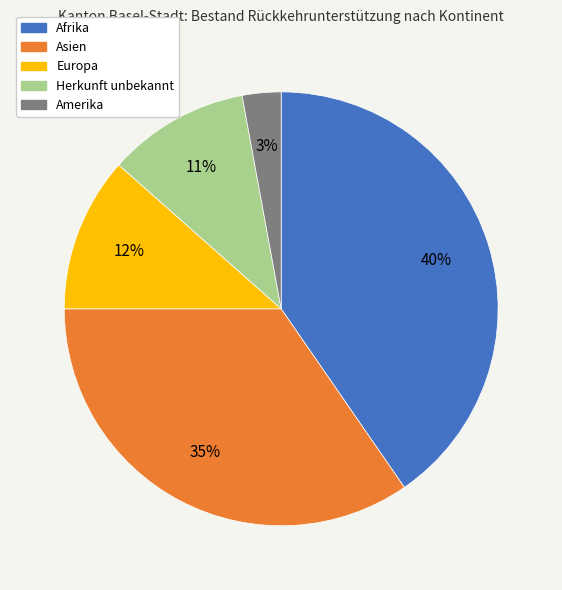

To the nearest percent, what is the difference between the Asien and Europa slice percentages?

23%